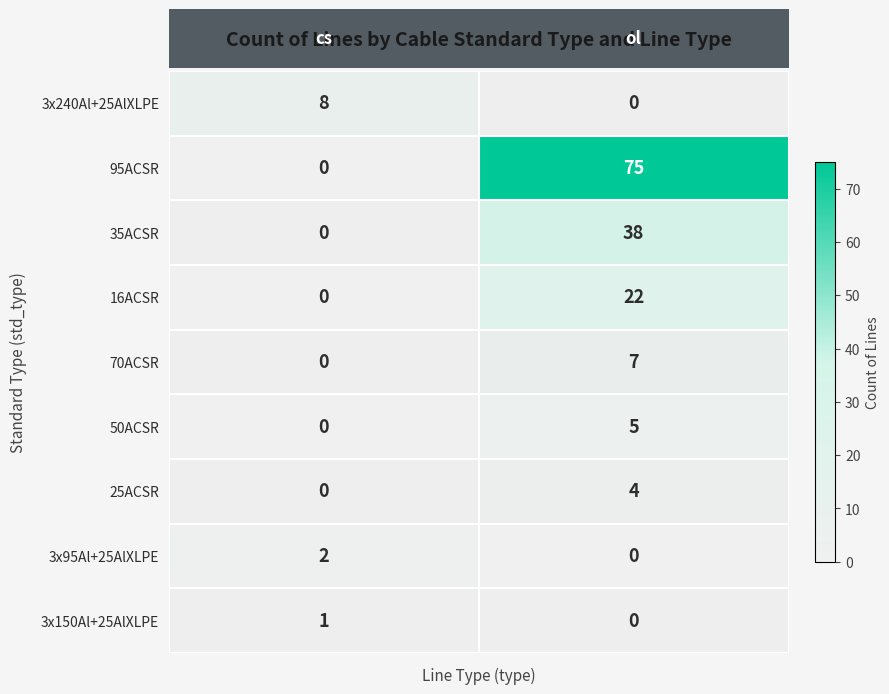

List the series in order of their peak value, highest first.

95ACSR, 35ACSR, 16ACSR, 3x240Al+25AlXLPE, 70ACSR, 50ACSR, 25ACSR, 3x95Al+25AlXLPE, 3x150Al+25AlXLPE